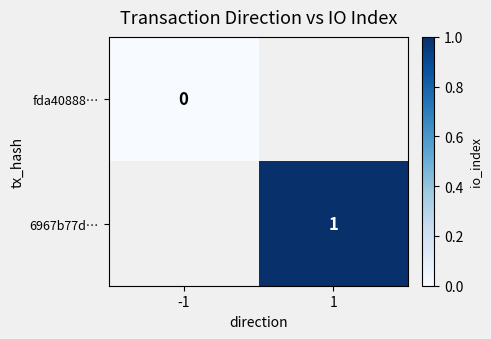

The value of 6967b77d… at 1 is 2. True or false?

False